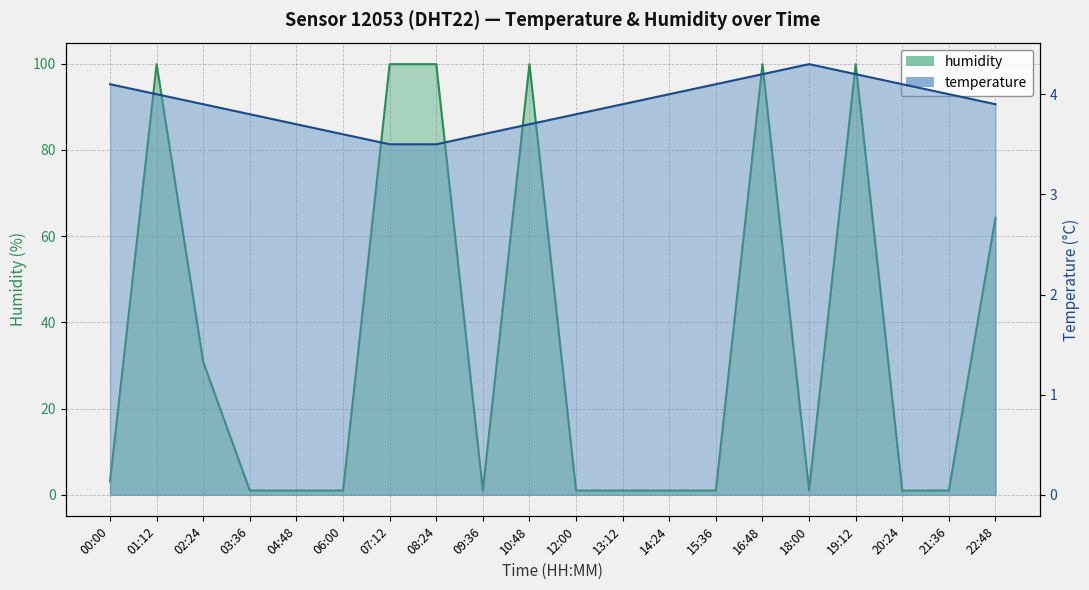

Rank the series at 14:24 from lowest to highest value.

humidity, temperature